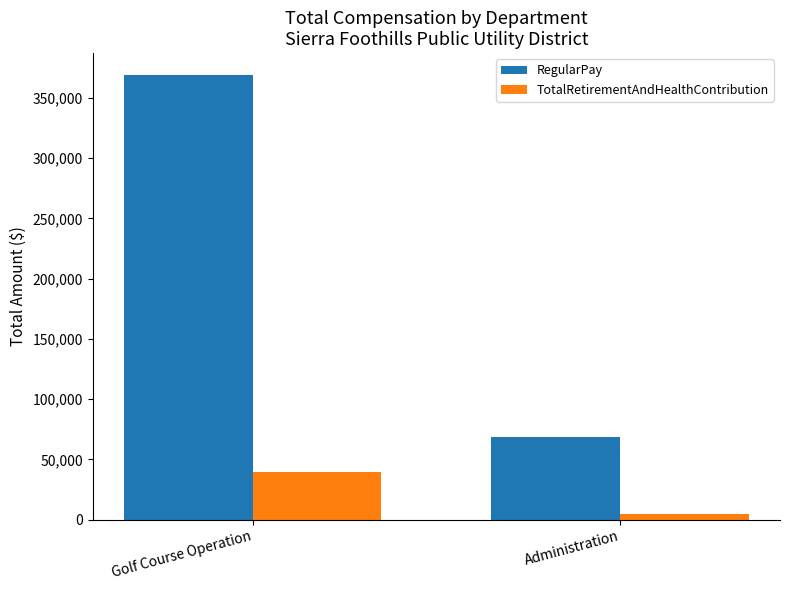

What is the label of the 1st bar from the right?

Administration